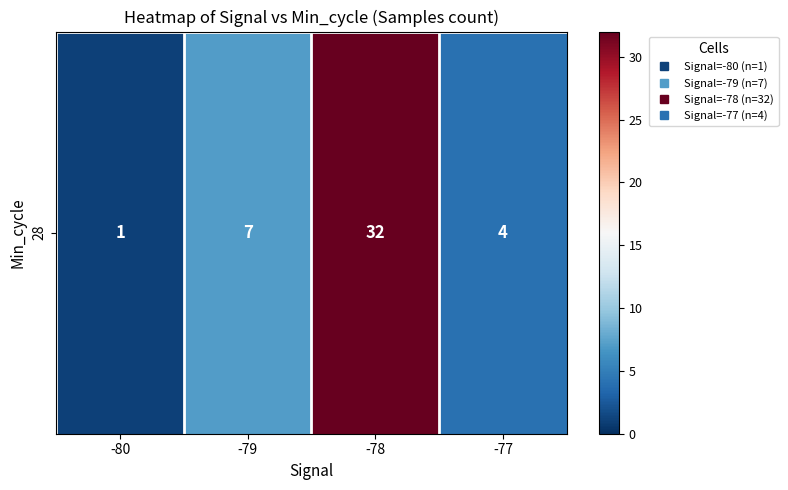

Rank the categories by value from highest to lowest.

-78, -79, -77, -80